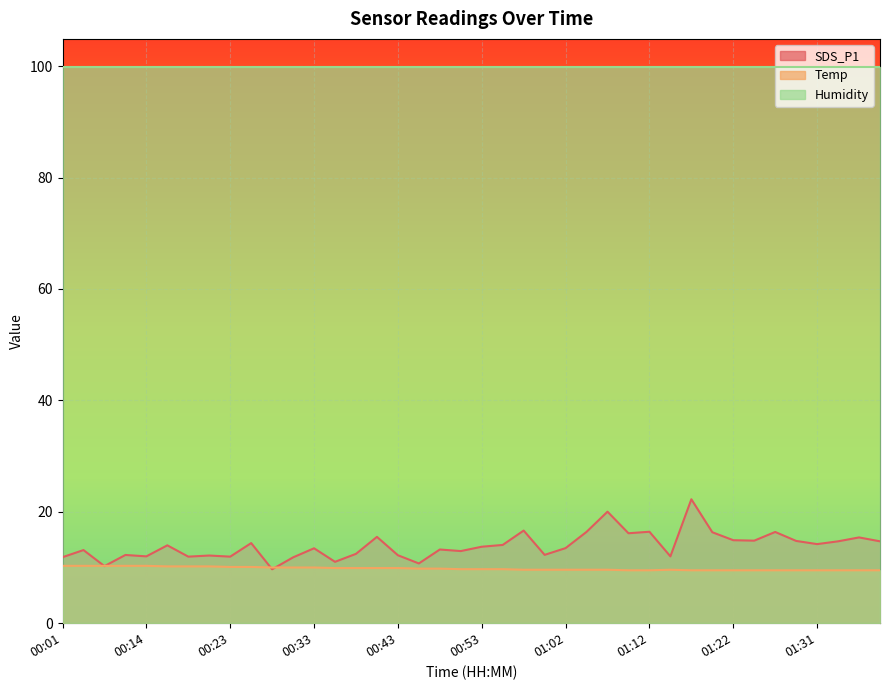

Where is the first local maximum for Temp?

01:14